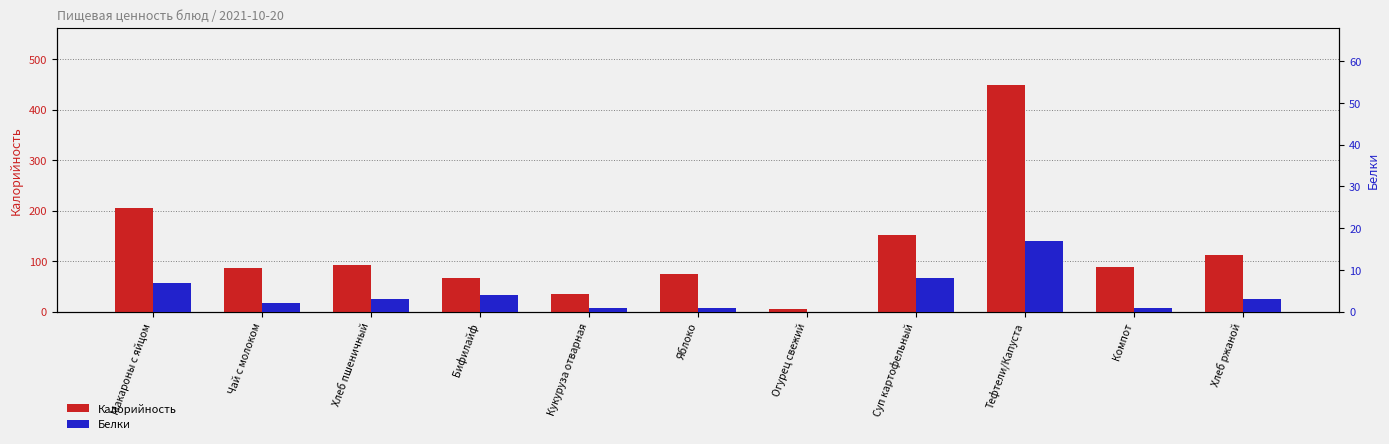

What is the difference between the Калорийность values at Чай с молоком and Яблоко?

12